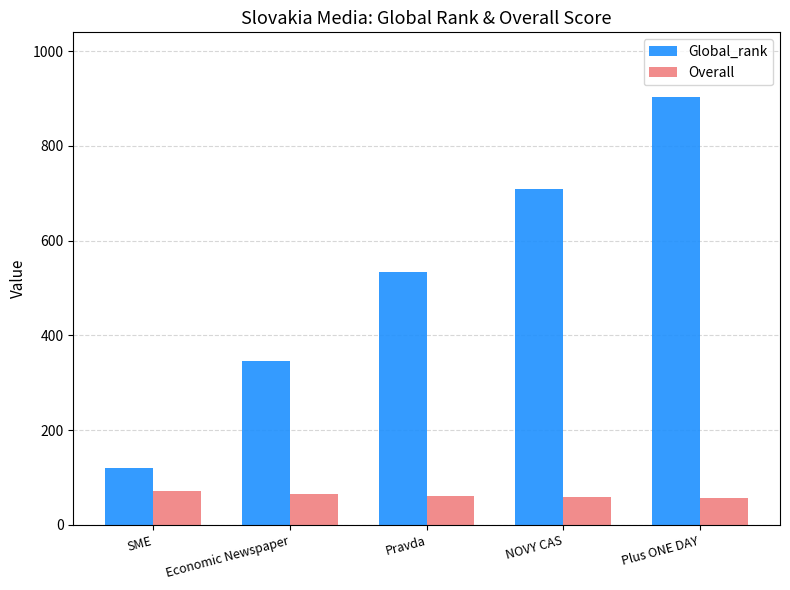

What is the average value of the Overall series?

62.7